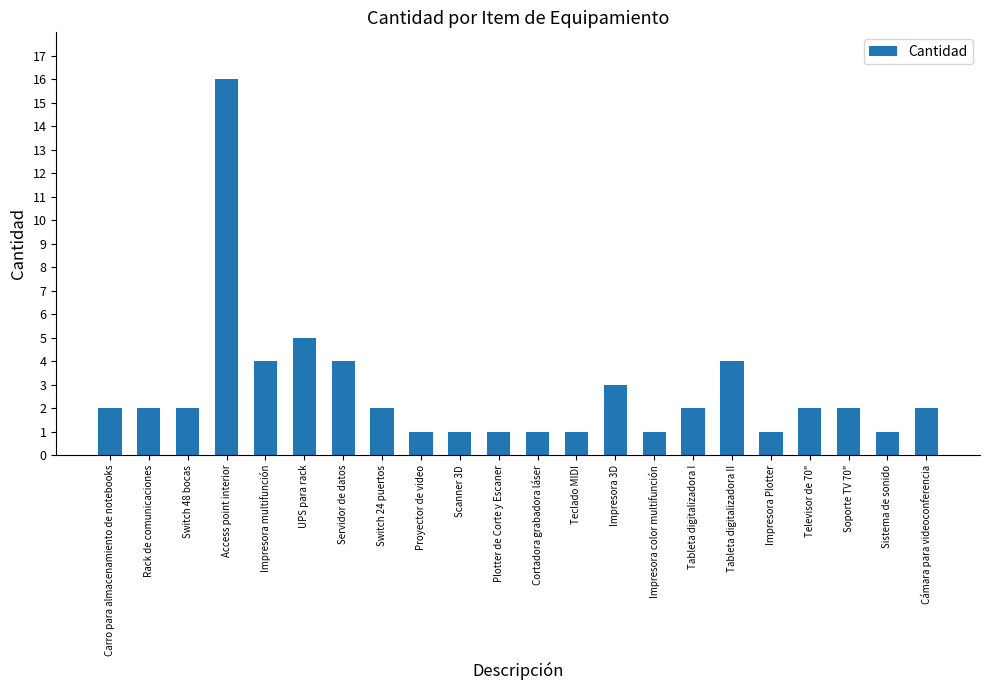

Reading right to left, what are all the values shown in this chart?

Cámara para videoconferencia=2	Sistema de sonido=1	Soporte TV 70"=2	Televisor de 70"=2	Impresora Plotter=1	Tableta digitalizadora II=4	Tableta digitalizadora I=2	Impresora color multifunción=1	Impresora 3D=3	Teclado MIDI=1	Cortadora grabadora láser=1	Plotter de Corte y Escaner=1	Scanner 3D=1	Proyector de video=1	Switch 24 puertos=2	Servidor de datos=4	UPS para rack=5	Impresora multifunción=4	Access point interior=16	Switch 48 bocas=2	Rack de comunicaciones=2	Carro para almacenamiento de notebooks=2